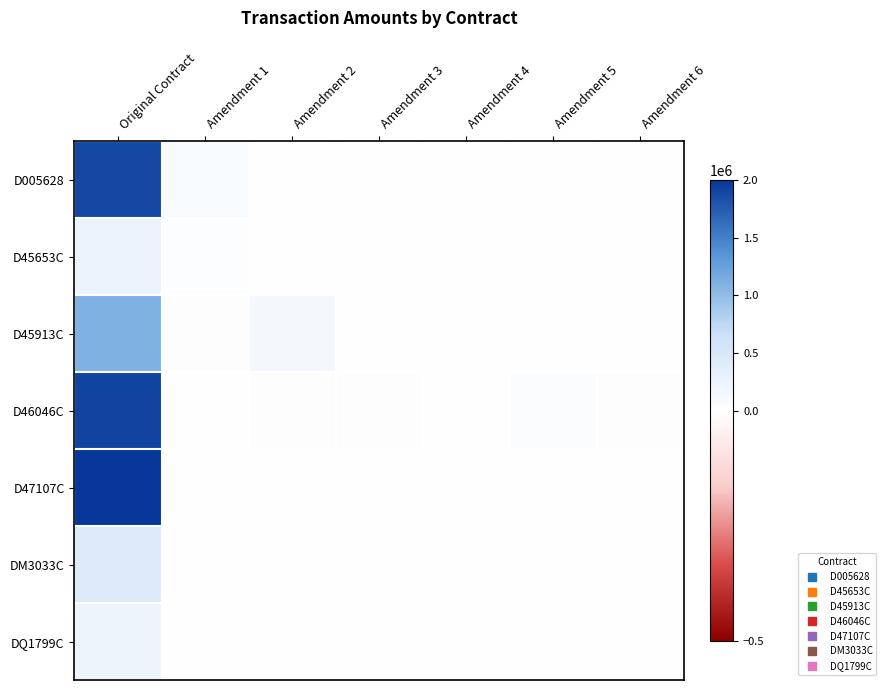

What is the difference between the highest and lowest values at Amendment 6?

27738.0